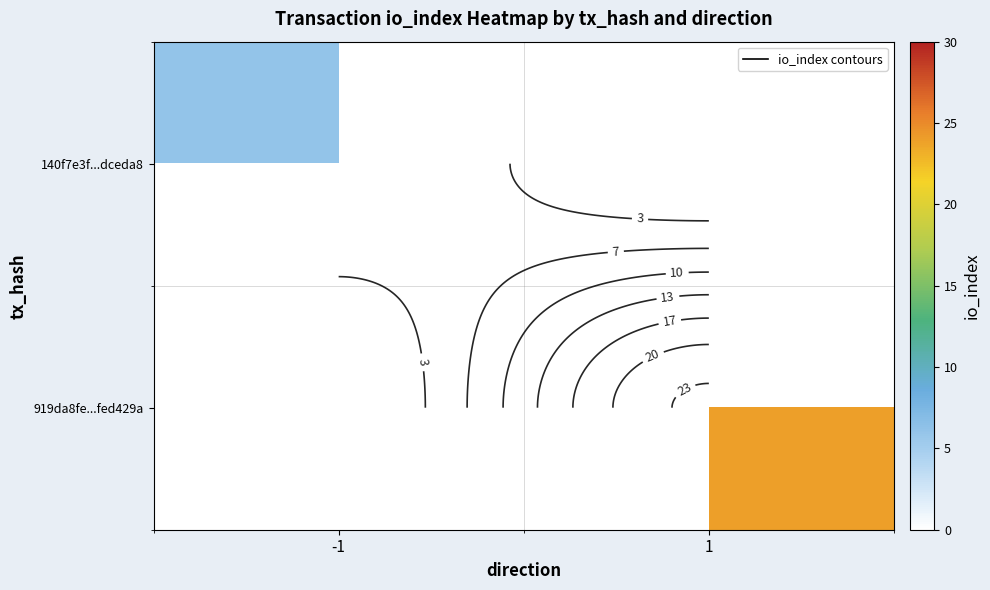

Is the value of 140f7e3f...dceda8 at -1 greater than the value of 919da8fe...fed429a at -1?

No